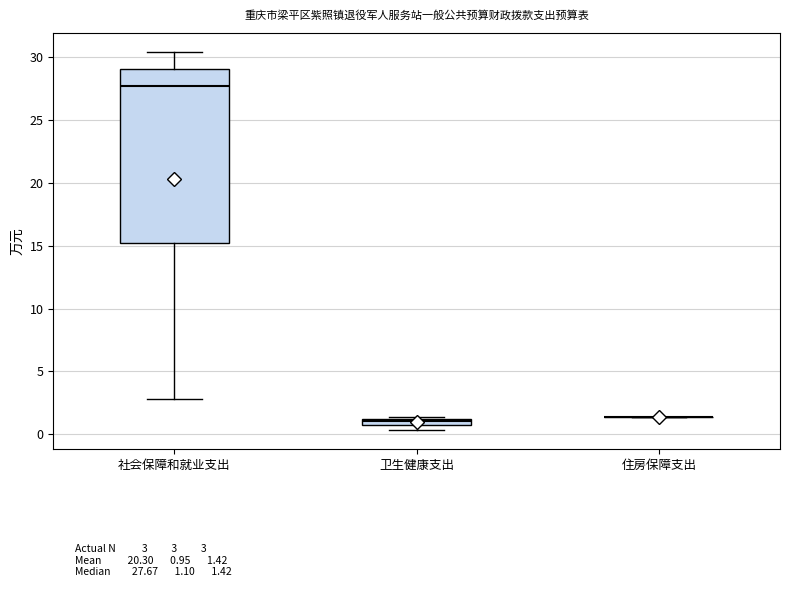

Comparing the boxes themselves (not the whiskers), which one is the tallest?

社会保障和就业支出